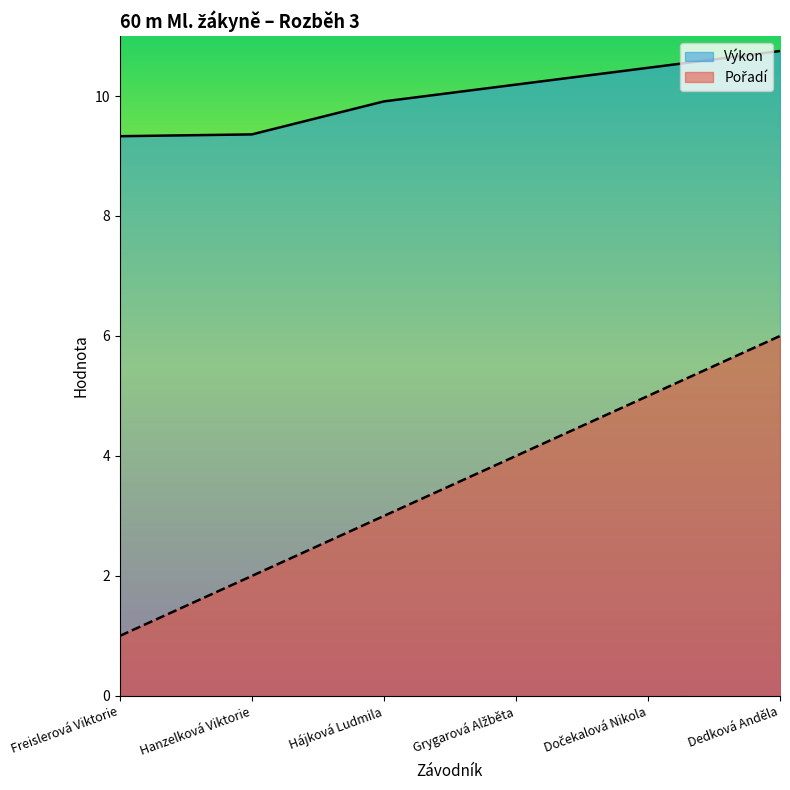

List the series in order of their overall mean, highest first.

Výkon, Pořadí